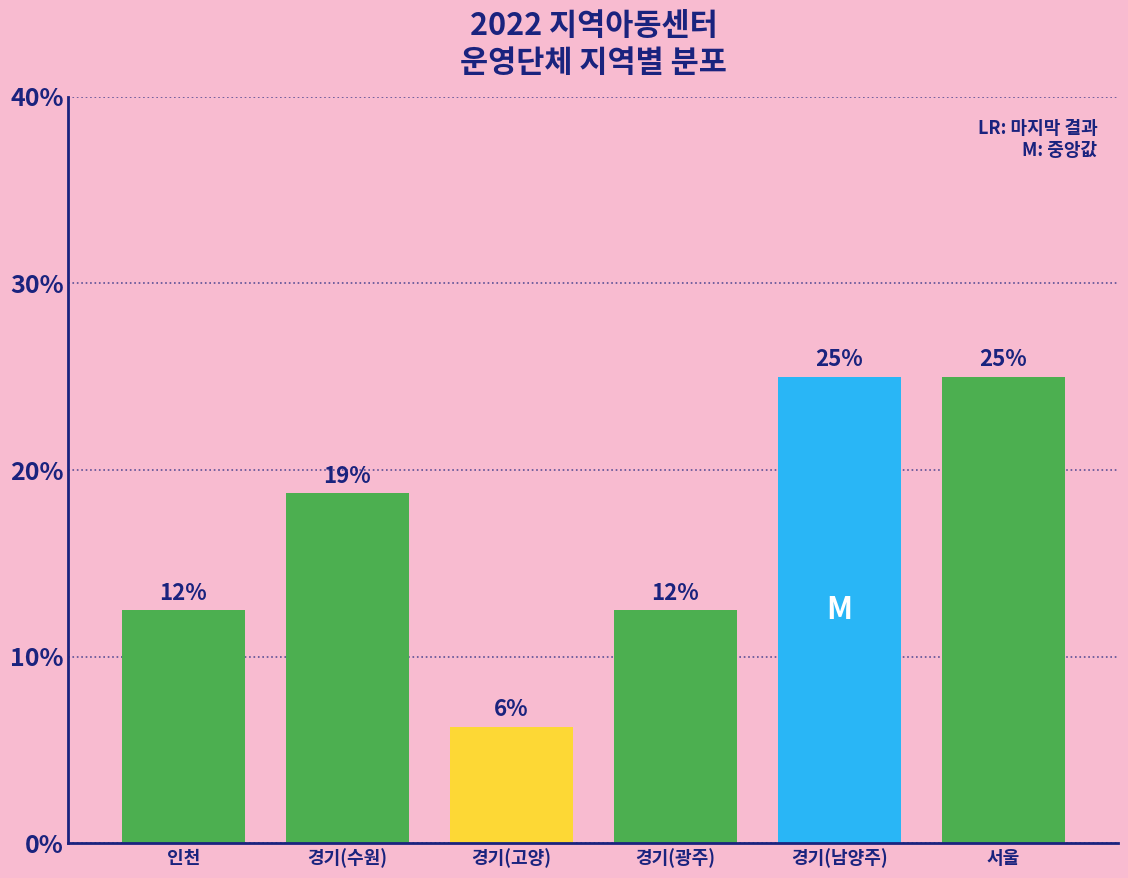

List the labels in order of value, largest first.

경기(남양주), 서울, 경기(수원), 인천, 경기(광주), 경기(고양)